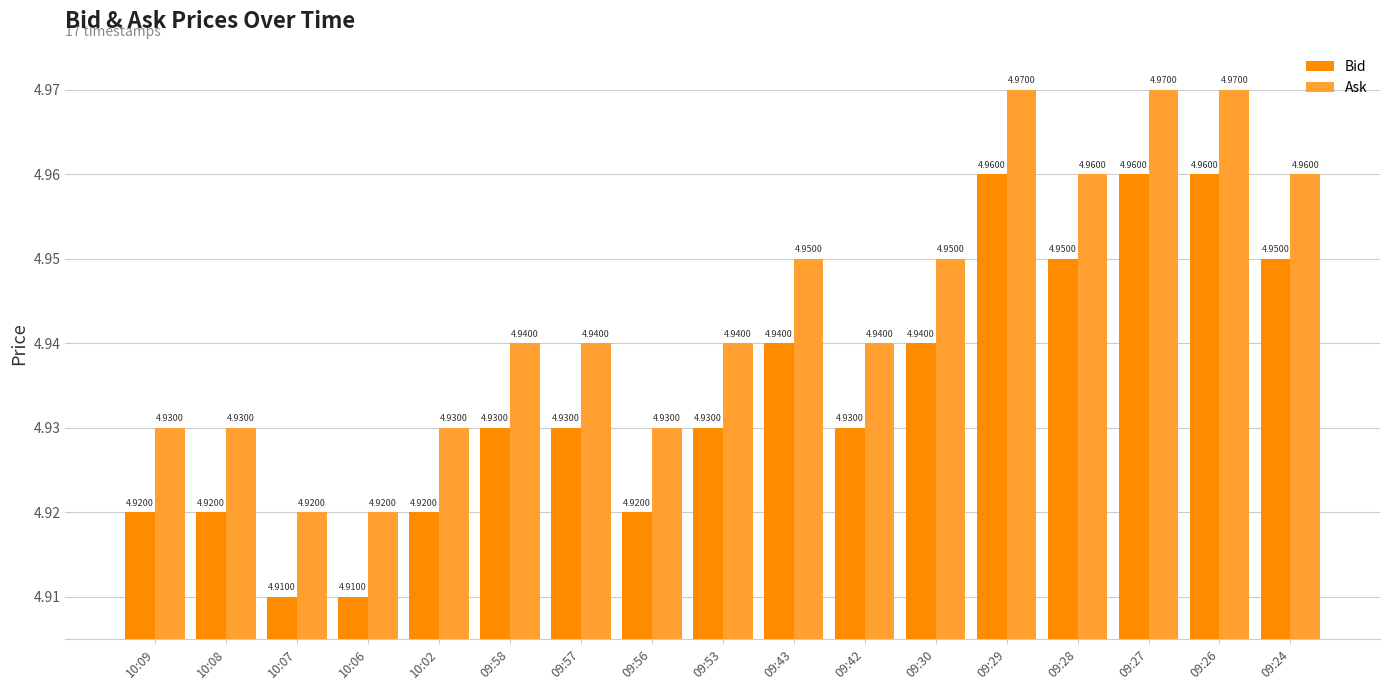

At how many categories does at least one series exceed 4?

17